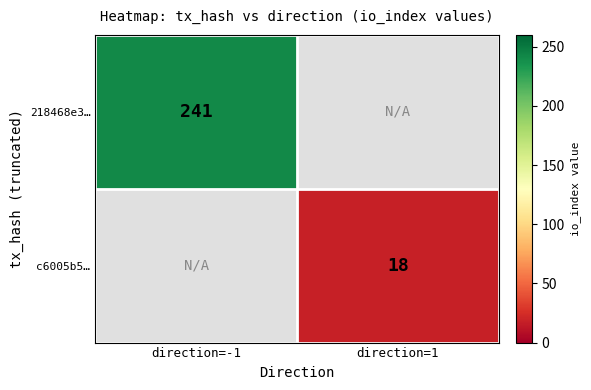

At how many categories does at least one series exceed 97?

1